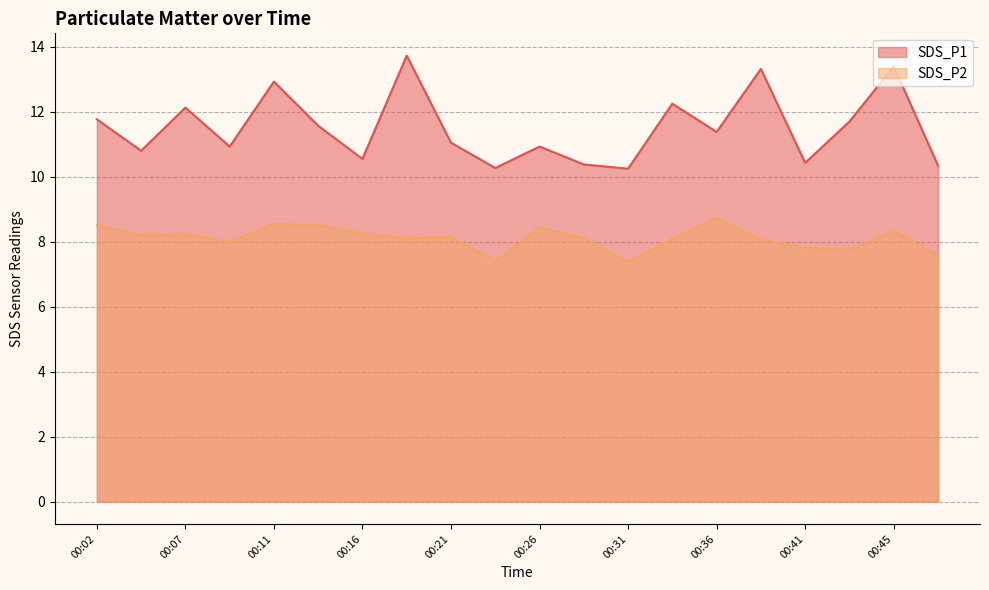

True or false: SDS_P1 and SDS_P2 intersect in this chart.

False